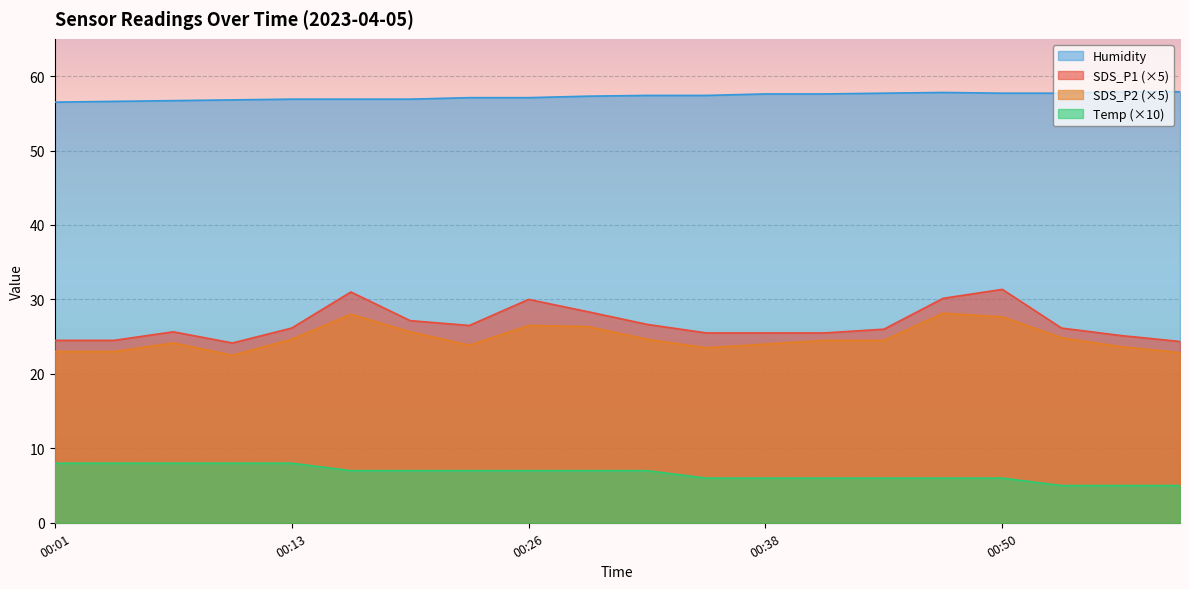

Reading left to right, transcribe all the data shown in this chart.

SDS_P1: 00:01=24.5	00:04=24.5	00:07=25.6	00:10=24.1	00:13=26.2	00:16=31.0	00:19=27.1	00:22=26.5	00:26=30.0	00:29=28.4	00:32=26.6	00:35=25.5	00:38=25.5	00:41=25.5	00:44=26.0	00:47=30.2	00:50=31.3	00:53=26.2	00:56=25.2	00:59=24.4
SDS_P2: 00:01=23.0	00:04=23.0	00:07=24.1	00:10=22.5	00:13=24.6	00:16=28.0	00:19=25.6	00:22=23.8	00:26=26.5	00:29=26.3	00:32=24.6	00:35=23.5	00:38=24.0	00:41=24.5	00:44=24.5	00:47=28.1	00:50=27.7	00:53=24.8	00:56=23.7	00:59=22.9
Temp: 00:01=8.0	00:04=8.0	00:07=8.0	00:10=8.0	00:13=8.0	00:16=7.0	00:19=7.0	00:22=7.0	00:26=7.0	00:29=7.0	00:32=7.0	00:35=6.0	00:38=6.0	00:41=6.0	00:44=6.0	00:47=6.0	00:50=6.0	00:53=5.0	00:56=5.0	00:59=5.0
Humidity: 00:01=56.5	00:04=56.6	00:07=56.7	00:10=56.8	00:13=56.9	00:16=56.9	00:19=56.9	00:22=57.1	00:26=57.1	00:29=57.3	00:32=57.4	00:35=57.4	00:38=57.6	00:41=57.6	00:44=57.7	00:47=57.8	00:50=57.7	00:53=57.7	00:56=57.9	00:59=57.9